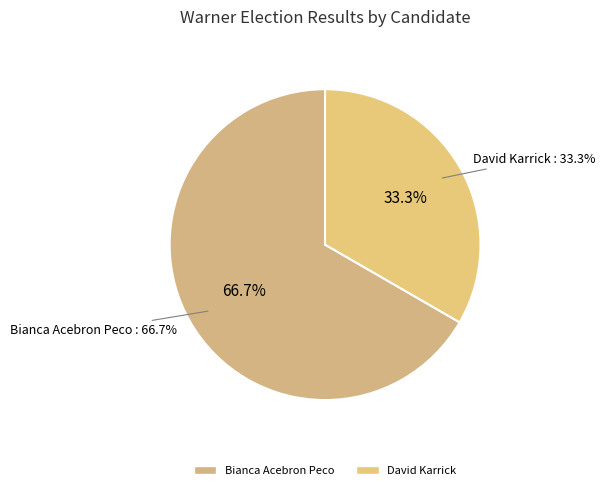

What is the majority slice?

Bianca Acebron Peco